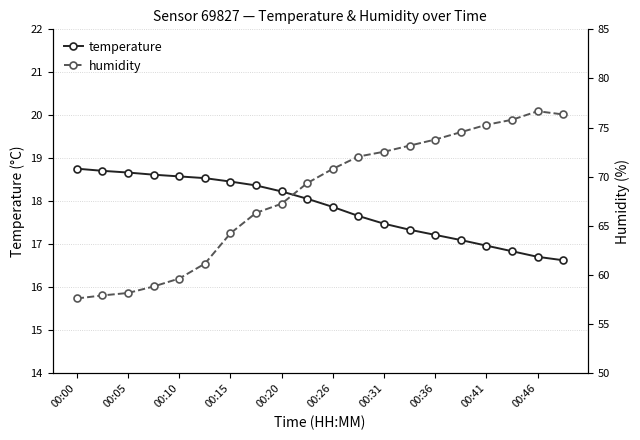

What is the sum of all temperature values?

356.8